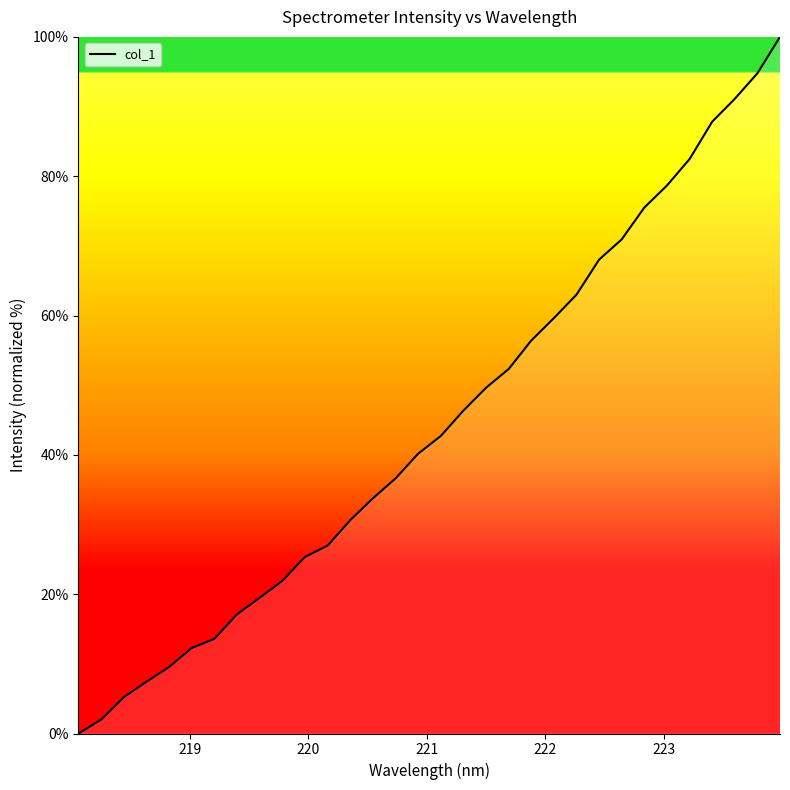

What is the maximum value shown in the chart?

100.0